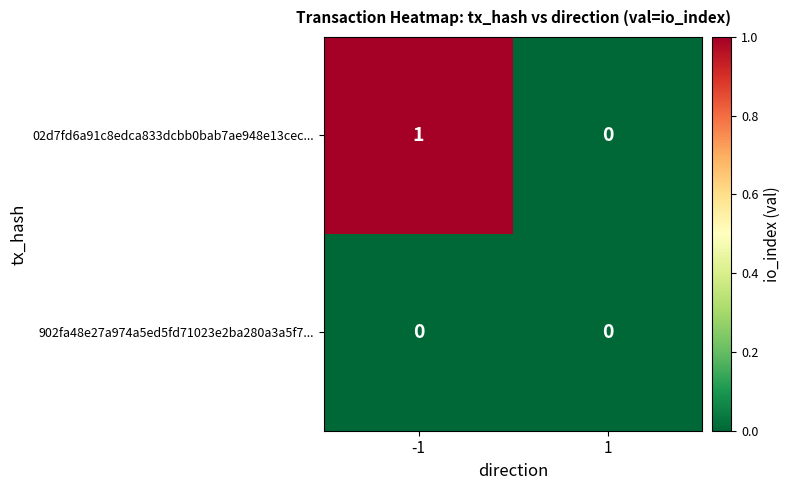

Which series changed the most between -1 and 1?

02d7fd6a91c8edca833dcbb0bab7ae948e13cec...